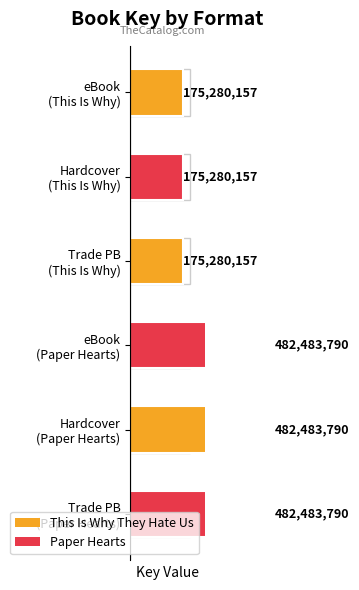

How many bars are there in total?

6